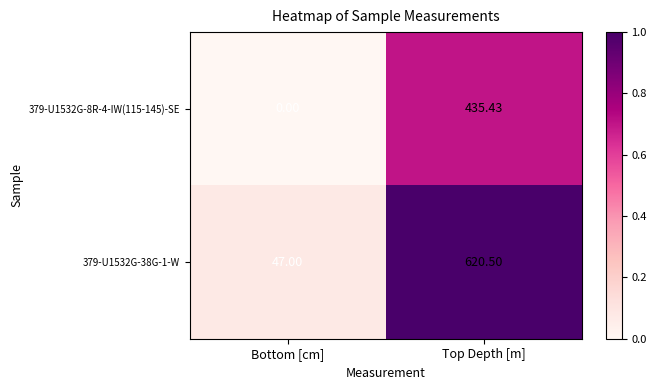

Rank the categories by 379-U1532G-8R-4-IW(115-145)-SE value from lowest to highest.

Bottom [cm], Top Depth [m]